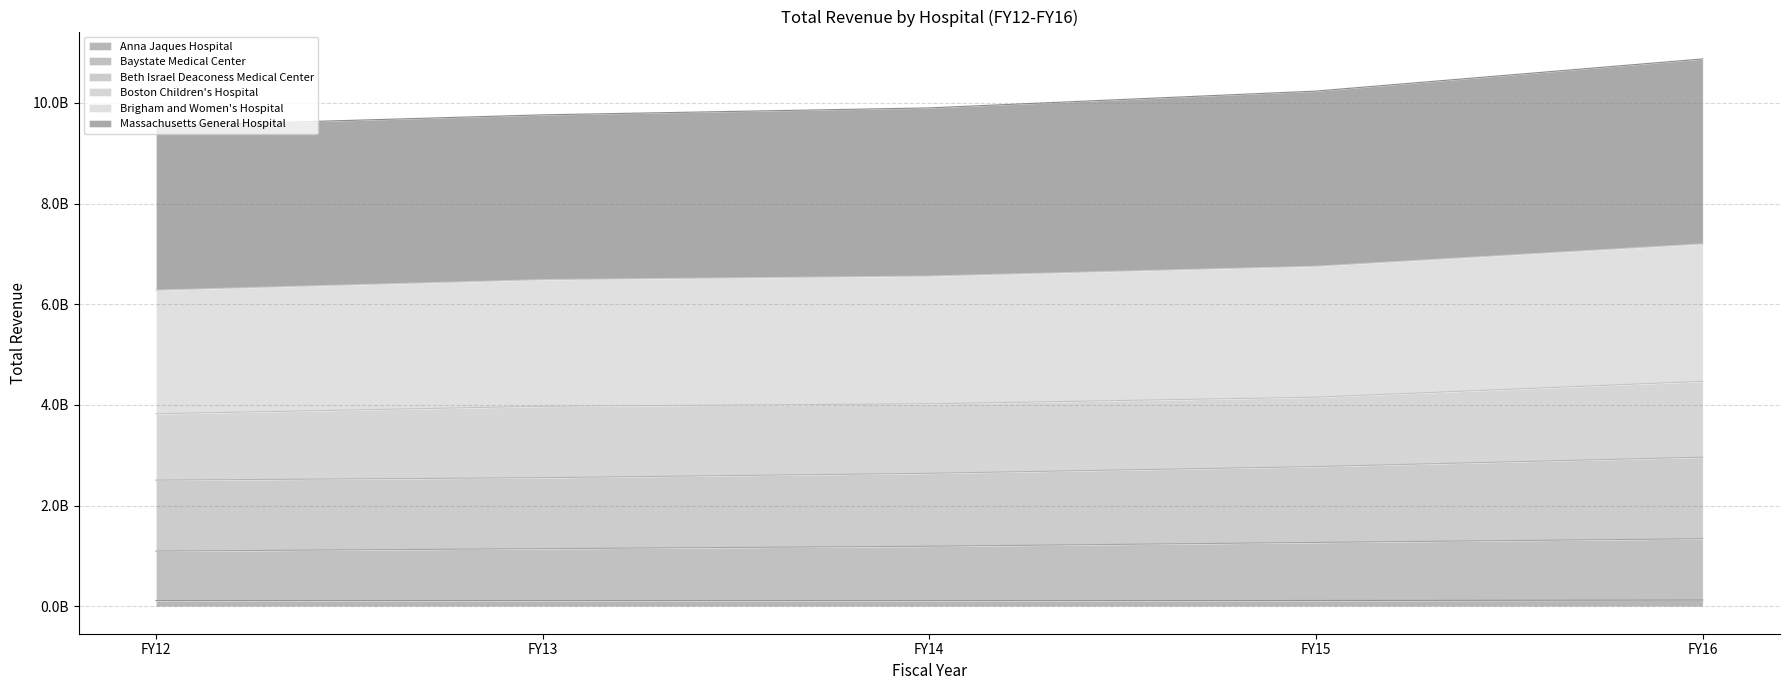

Which series changed the most between FY14 and FY15?

Massachusetts General Hospital